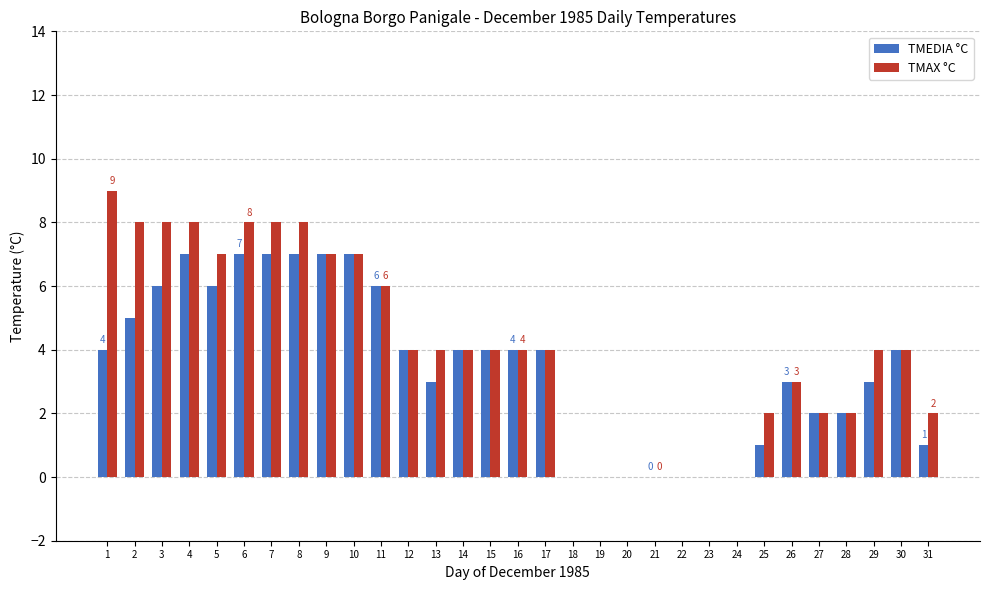

What is the sum of all TMAX °C values?

127